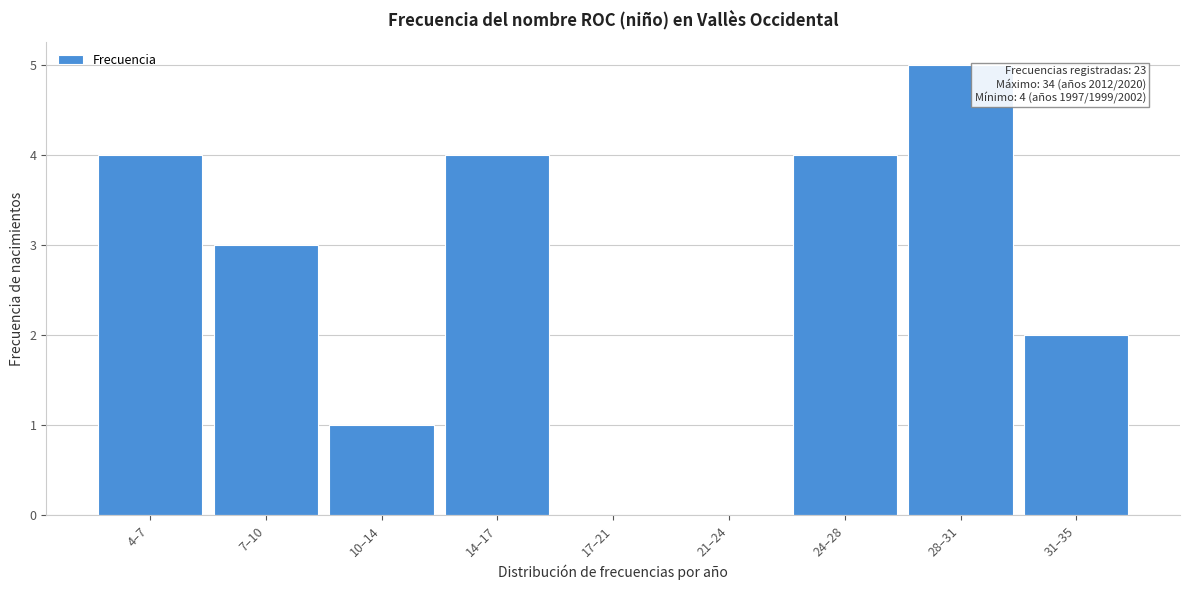

Reading left to right, list all the values displayed in this chart.

4–7=4	7–10=3	10–14=1	14–17=4	17–21=0	21–24=0	24–28=4	28–31=5	31–35=2